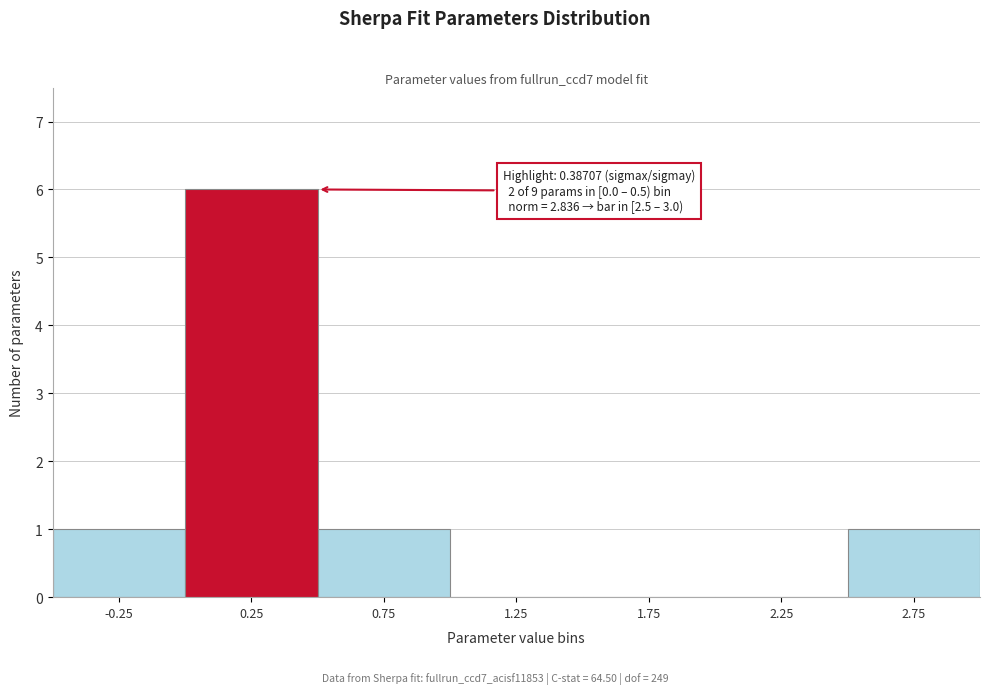

Which range on the x-axis has the tallest bar?

0.0 to 0.5